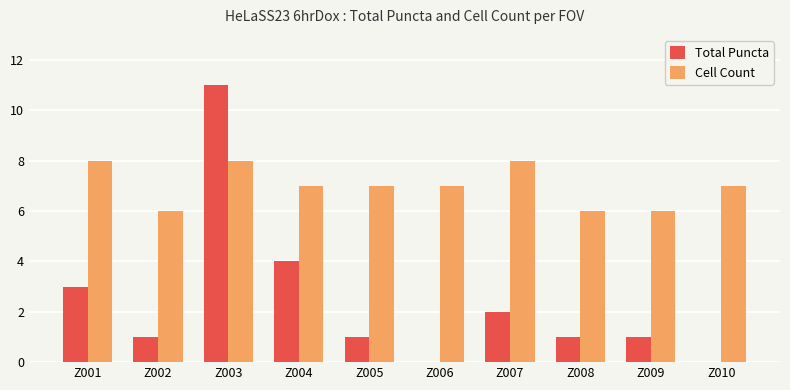

What is the sum of all Total Puncta values?

24